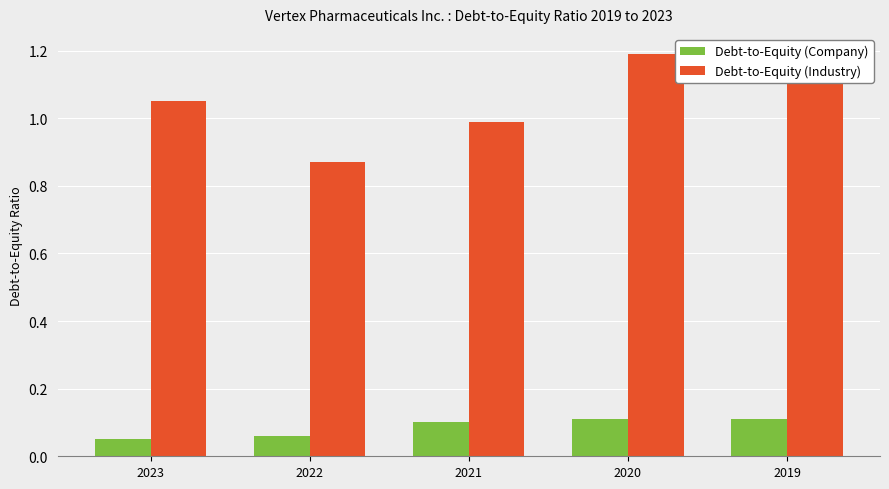

At 2022, list the series in order from largest to smallest.

Debt-to-Equity (Industry), Debt-to-Equity (Company)